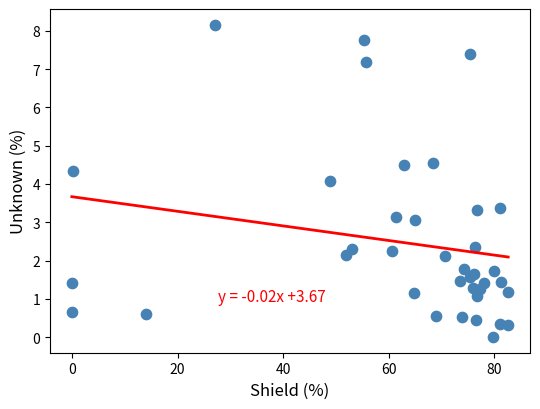

What Y value in the scatter plot is closest to 4?

4.1